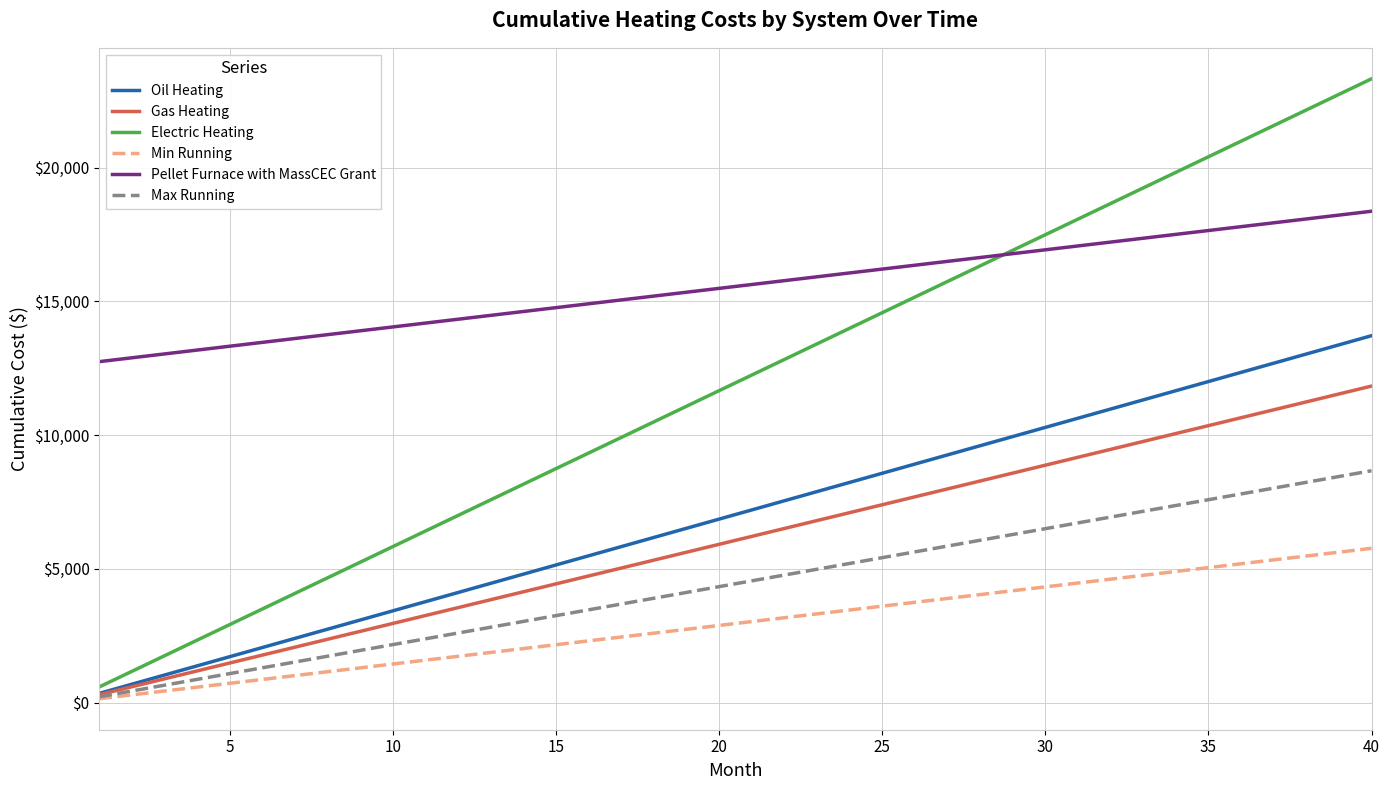

What is the minimum value for Electric Heating?

582.9